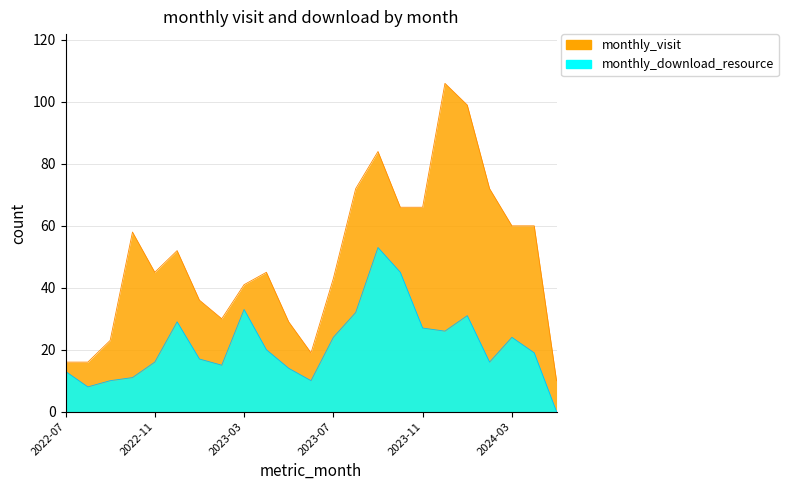

Which series changed the most between 2022-11 and 2024-02?

monthly_visit